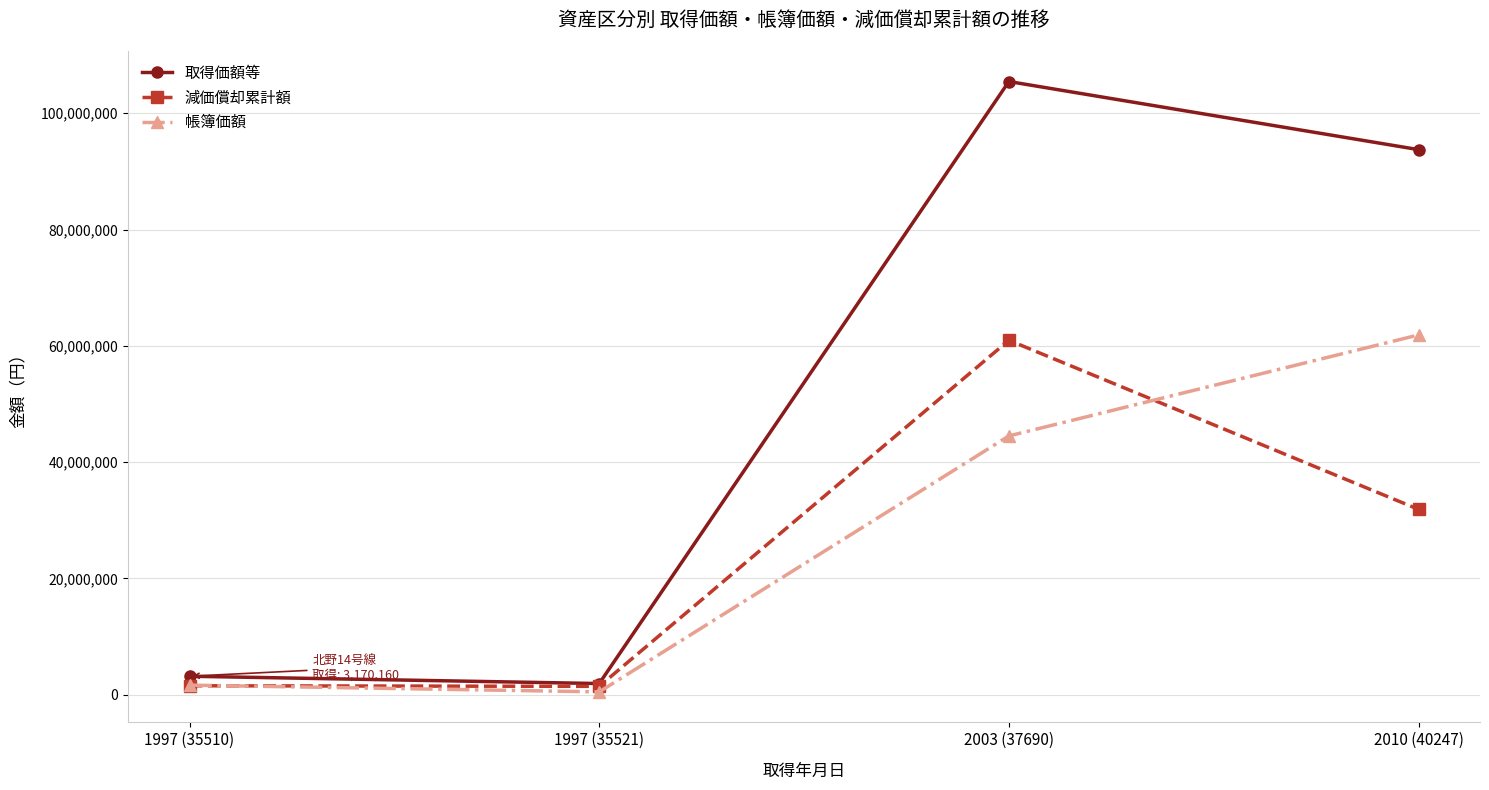

How many values in the 帳簿価額 series are below 44503503?

2